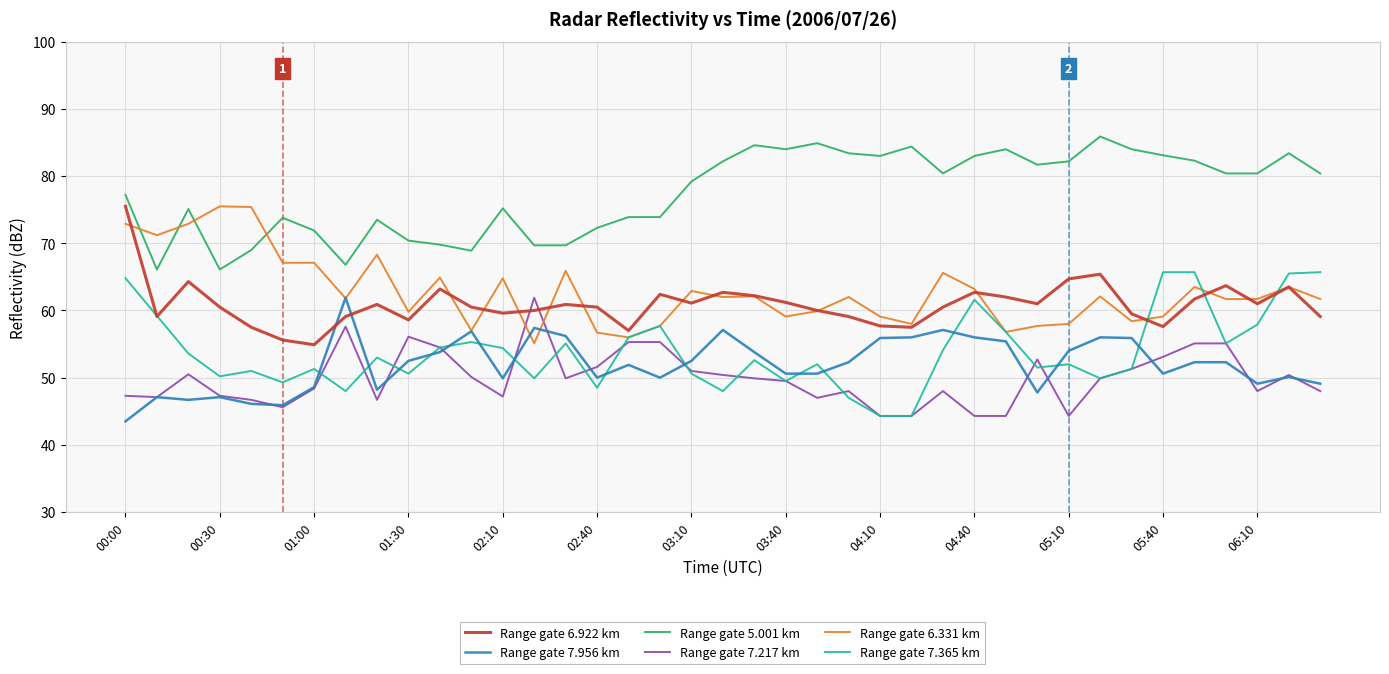

Which series has the largest total across all categories?

Range gate 5.001 km